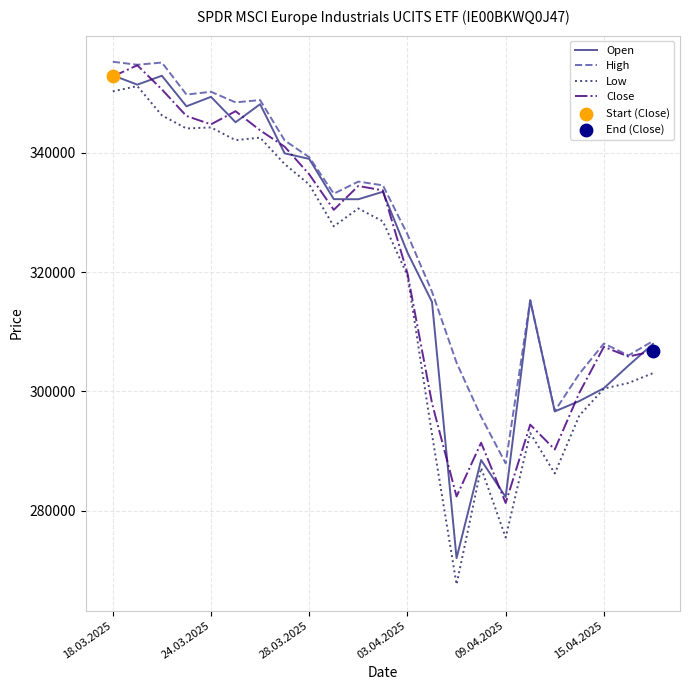

At how many categories does at least one series exceed 321321?

13